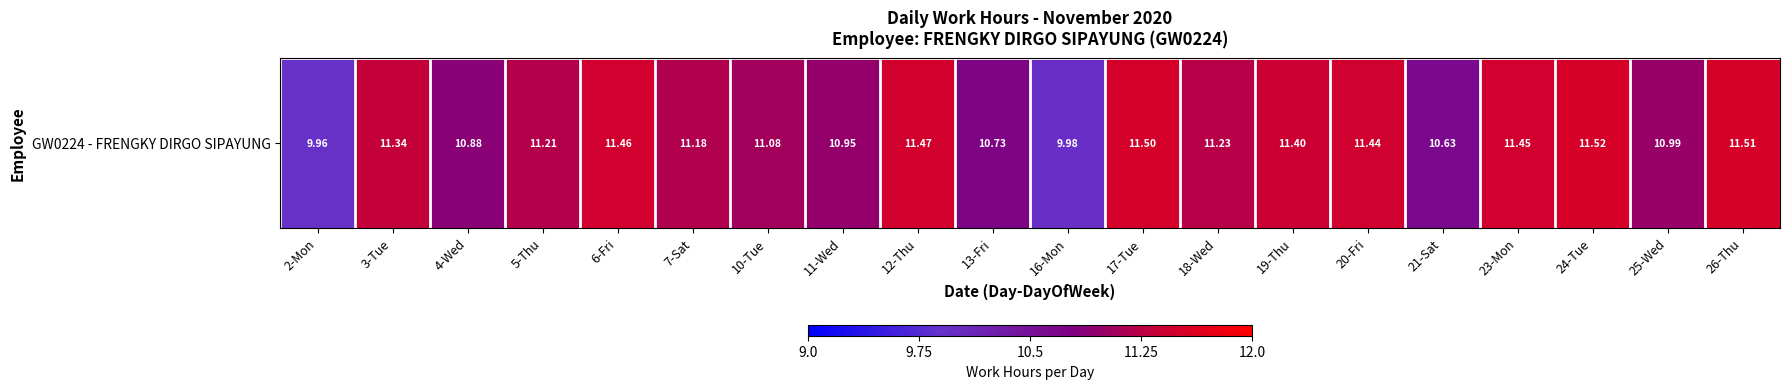

How many values exceed 11?

13